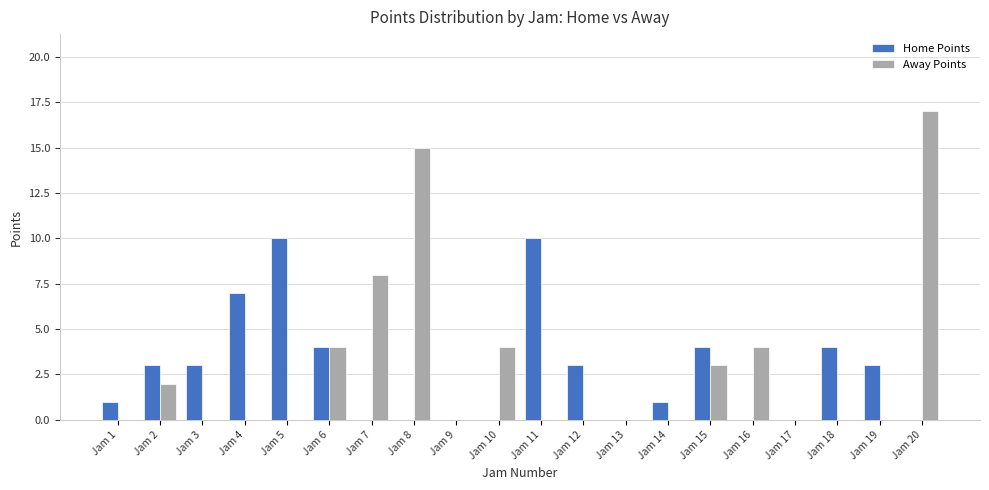

What are all the series names shown in the legend?

Home Points, Away Points